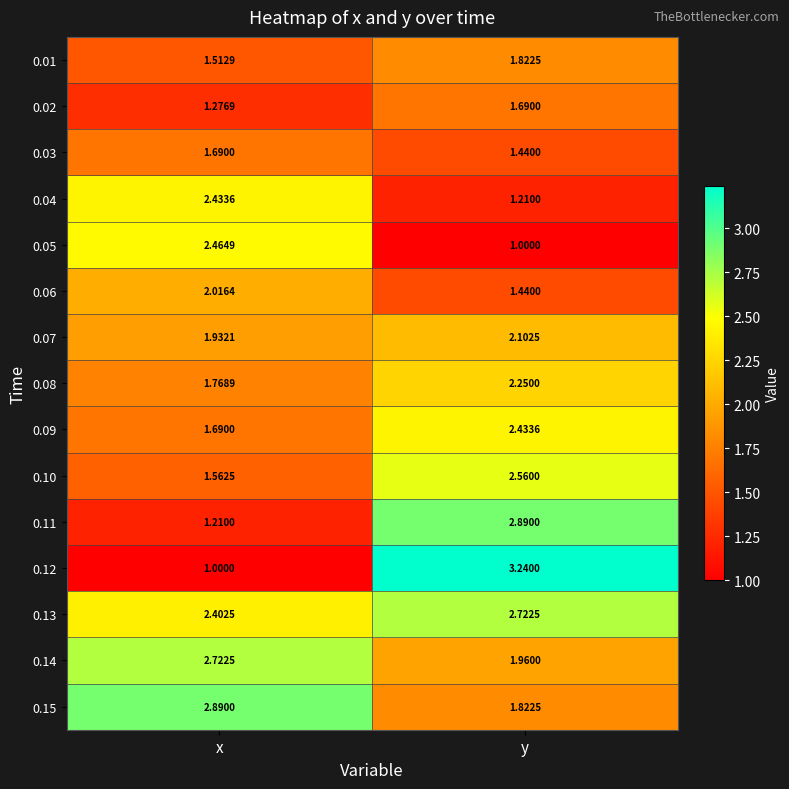

At which category is the sum across all series the highest?

y